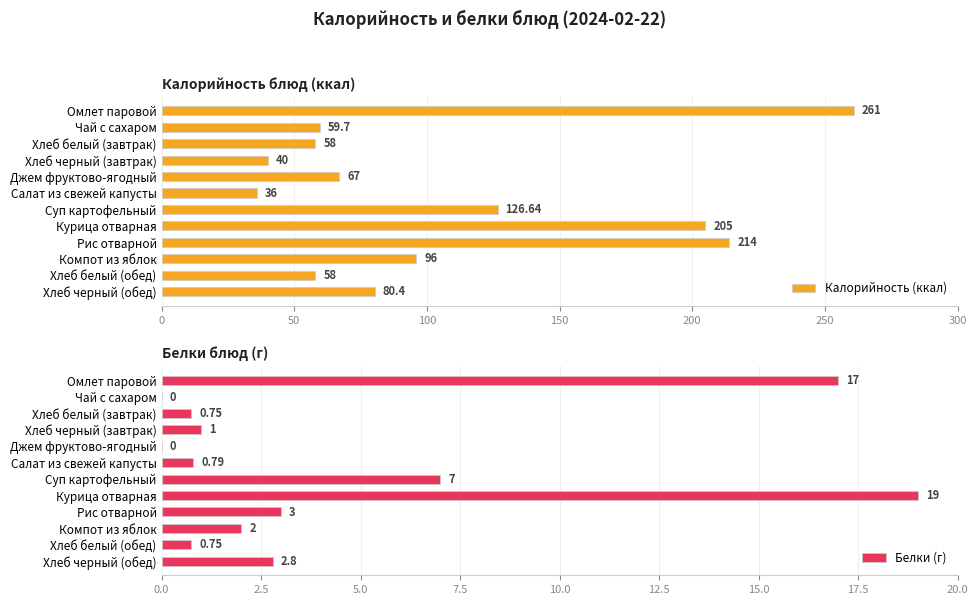

At which label is Калорийность (ккал) closest to 148?

Суп картофельный